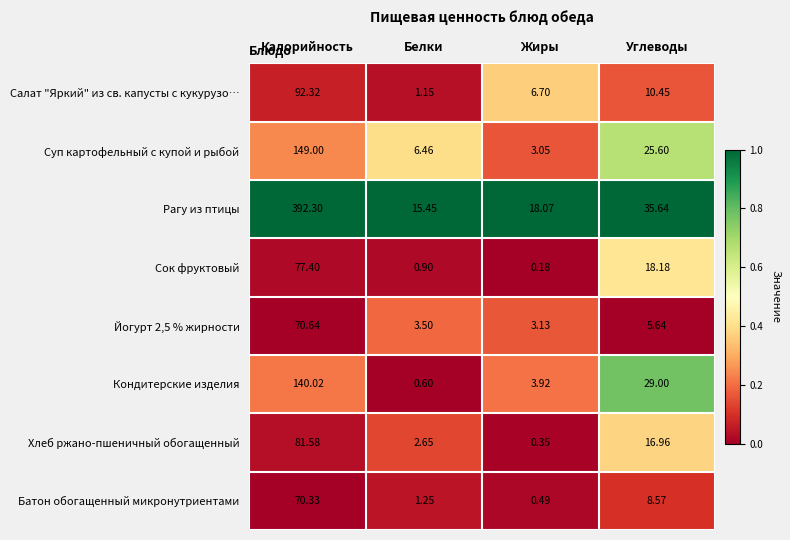

At which category is the sum across all series the highest?

Калорийность